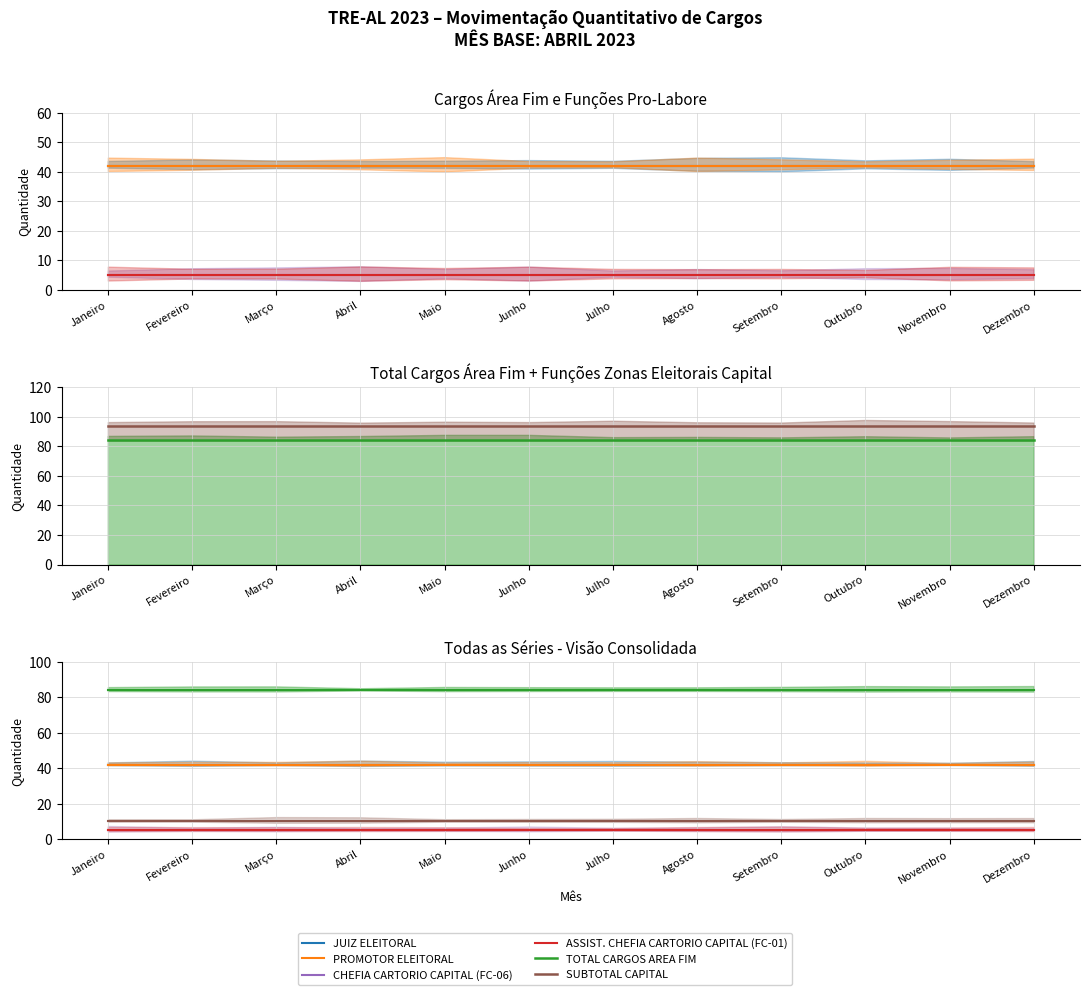

What is the highest value of the ASSIST. CHEFIA CARTORIO CAPITAL (FC-01) series?

5